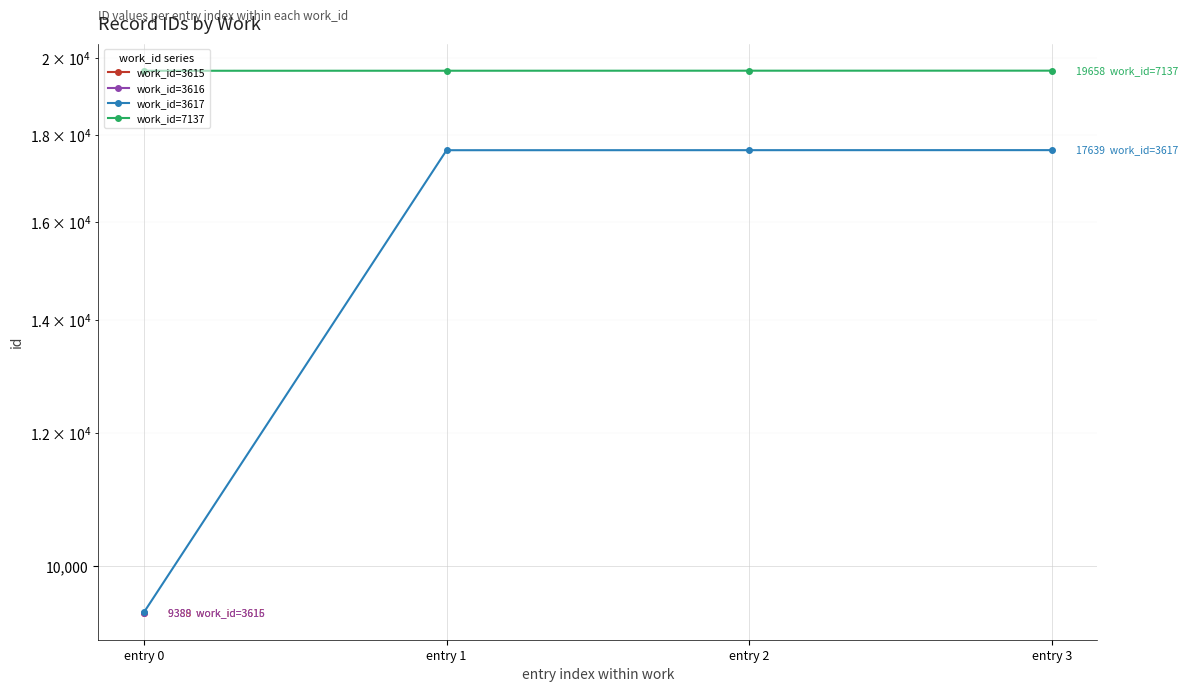

What is the average value of the work_id=7137 series?

19656